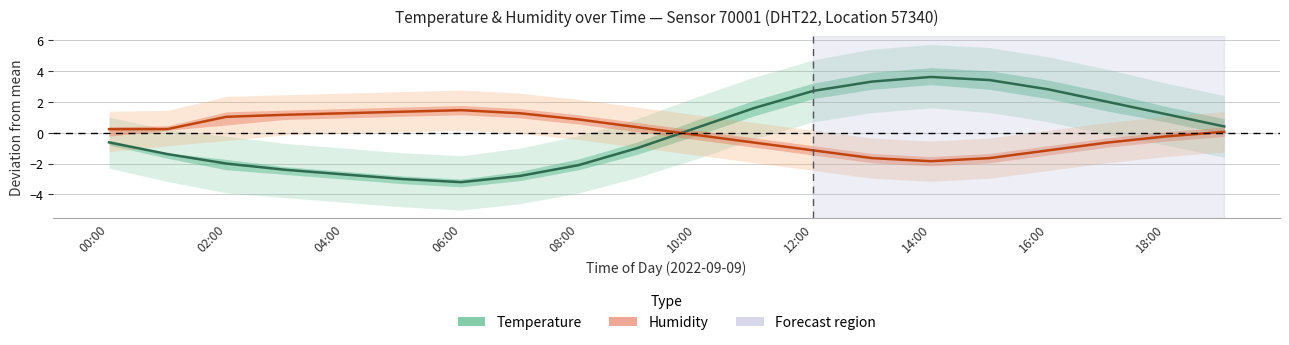

In Temperature (normalized), how many points are higher than both neighbors (excluding endpoints)?

1